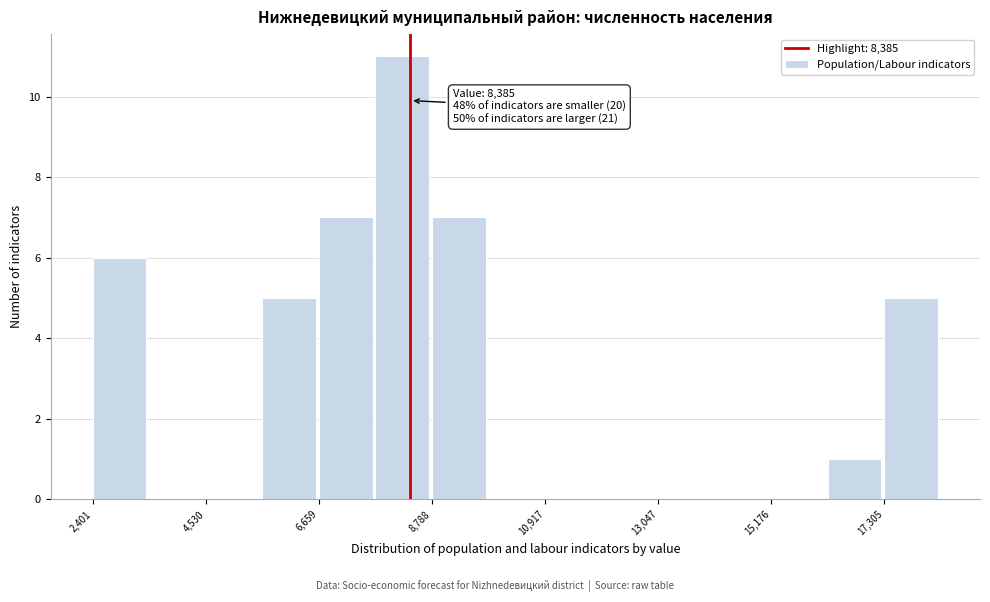

Read against the x-axis, roughly where is the centre of the tallest bar?

8000